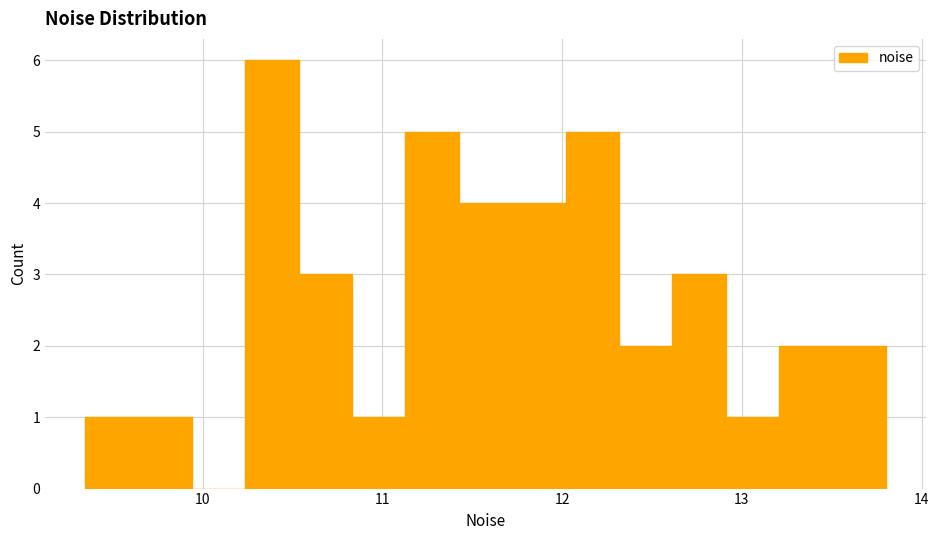

Read against the x-axis, roughly where is the centre of the tallest bar?

10.4